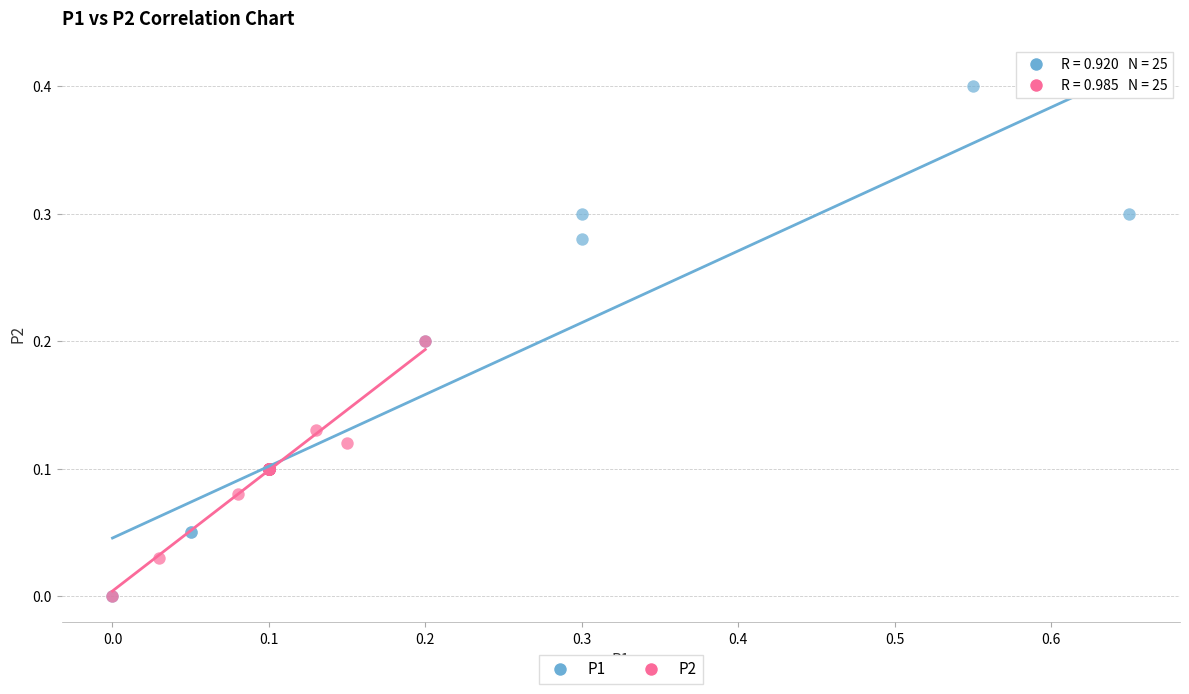

Which series reaches the maximum Y coordinate?

P1